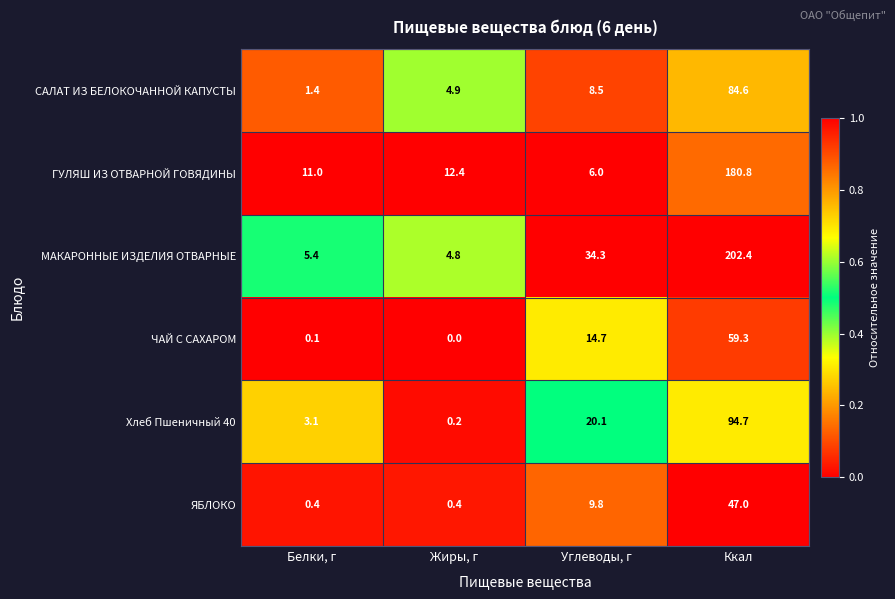

What is the greatest value displayed?

202.4